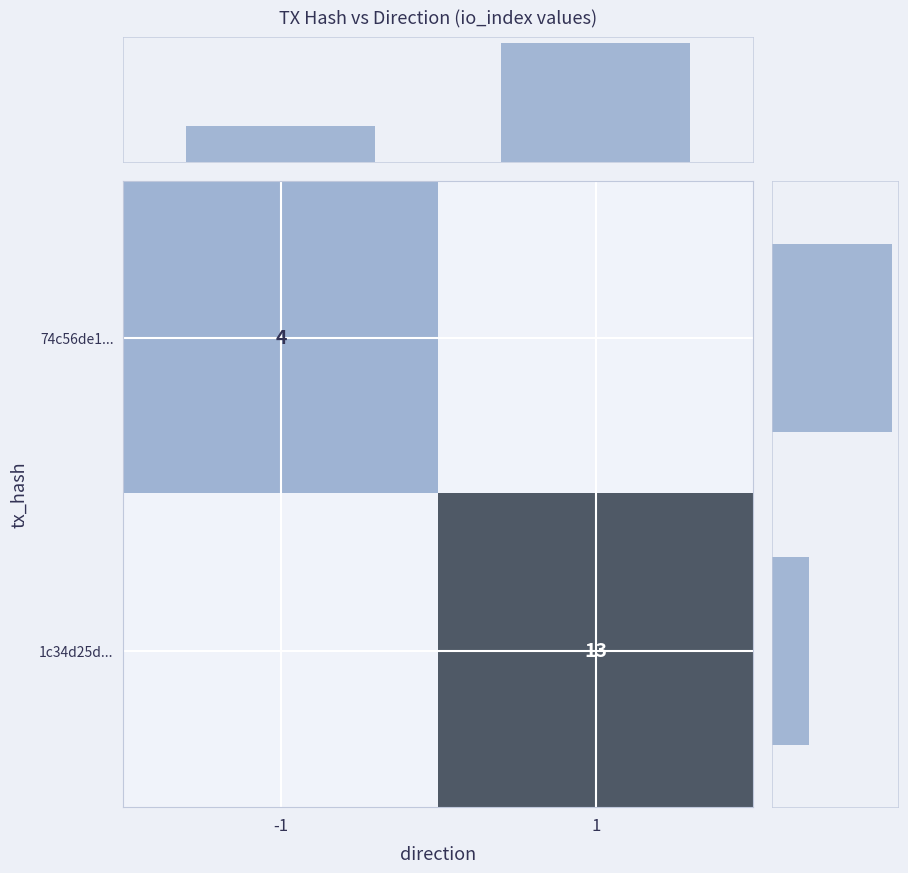

The value of 1c34d25d... at 1 is 23. True or false?

False